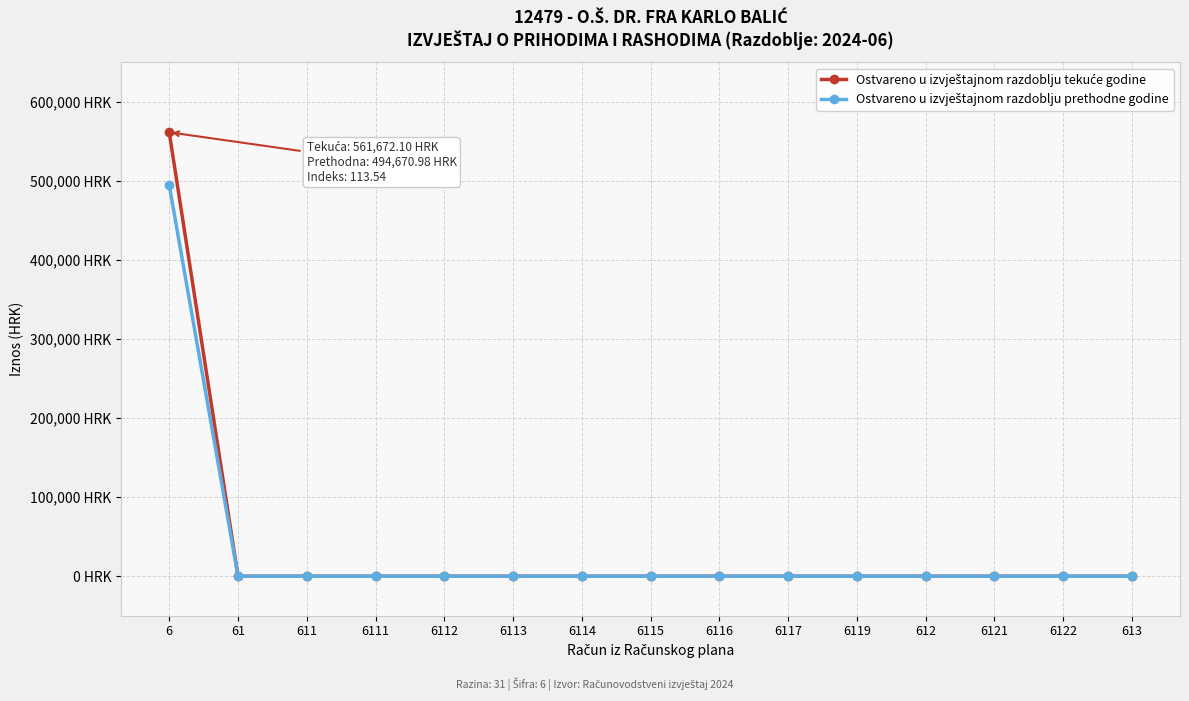

Reading left to right, what are all the values shown in this chart?

Ostvareno u izvještajnom razdoblju tekuće godine: 561672.1	0.0	0.0	0.0	0.0	0.0	0.0	0.0	0.0	0.0	0.0	0.0	0.0	0.0	0.0
Ostvareno u izvještajnom razdoblju prethodne godine: 494671.0	0.0	0.0	0.0	0.0	0.0	0.0	0.0	0.0	0.0	0.0	0.0	0.0	0.0	0.0